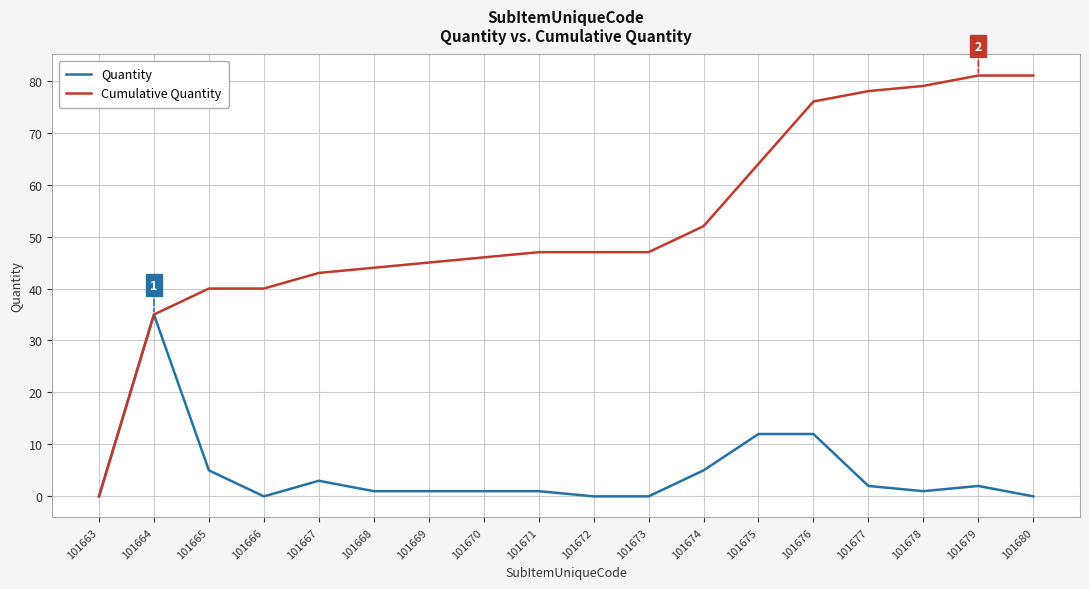

At which label does Quantity reach its peak?

101664